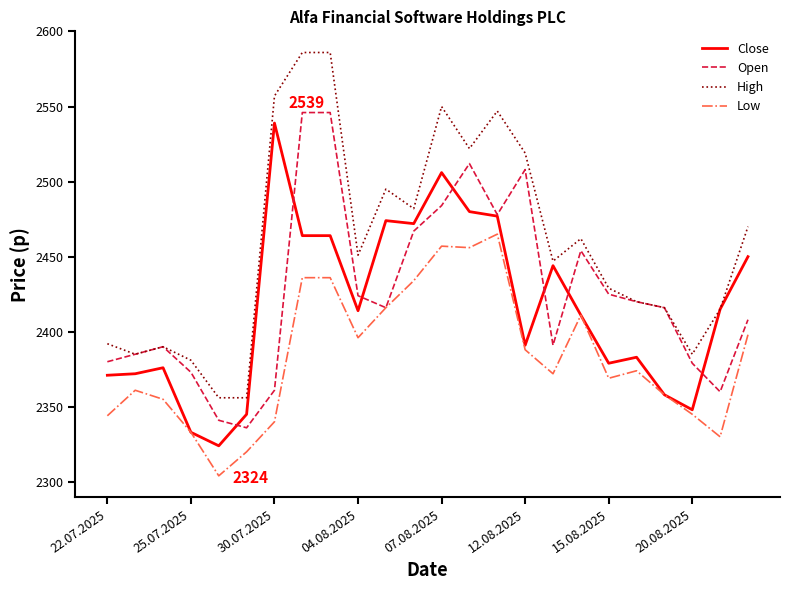

What is the maximum value for Close?

2539